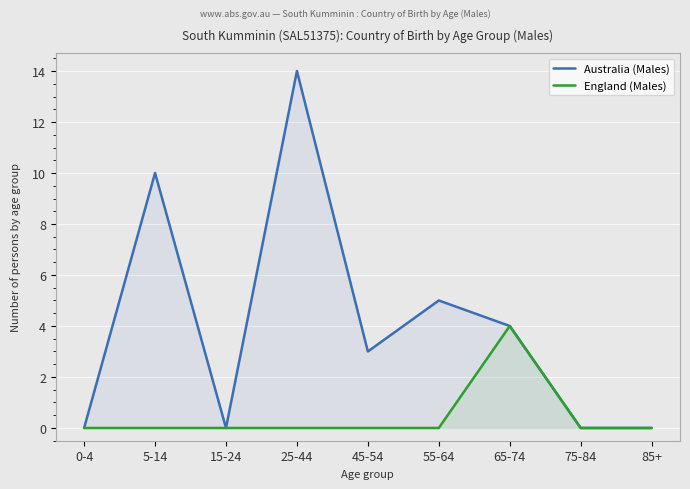

List the labels in order of England (Males) value, largest first.

65-74, 0-4, 5-14, 15-24, 25-44, 45-54, 55-64, 75-84, 85+